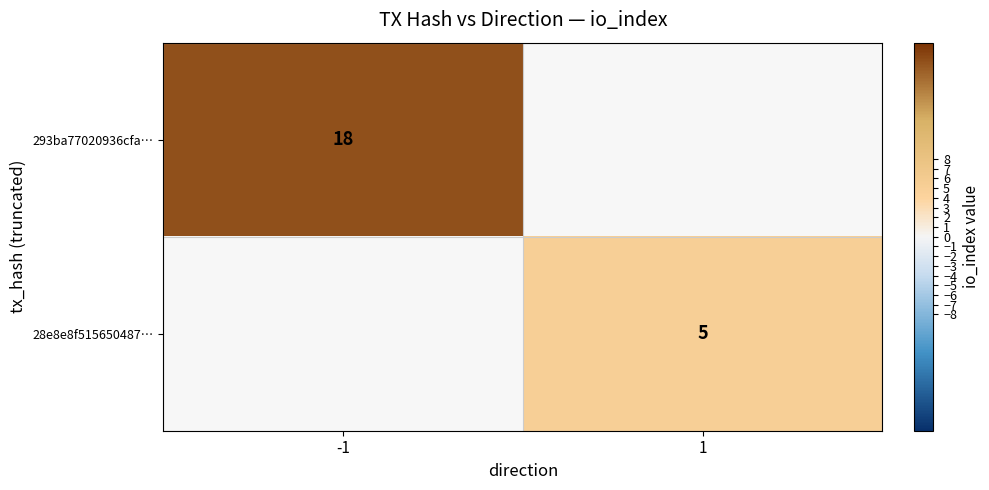

Is it true that 293ba77020936cfa… equals 18 at -1?

True